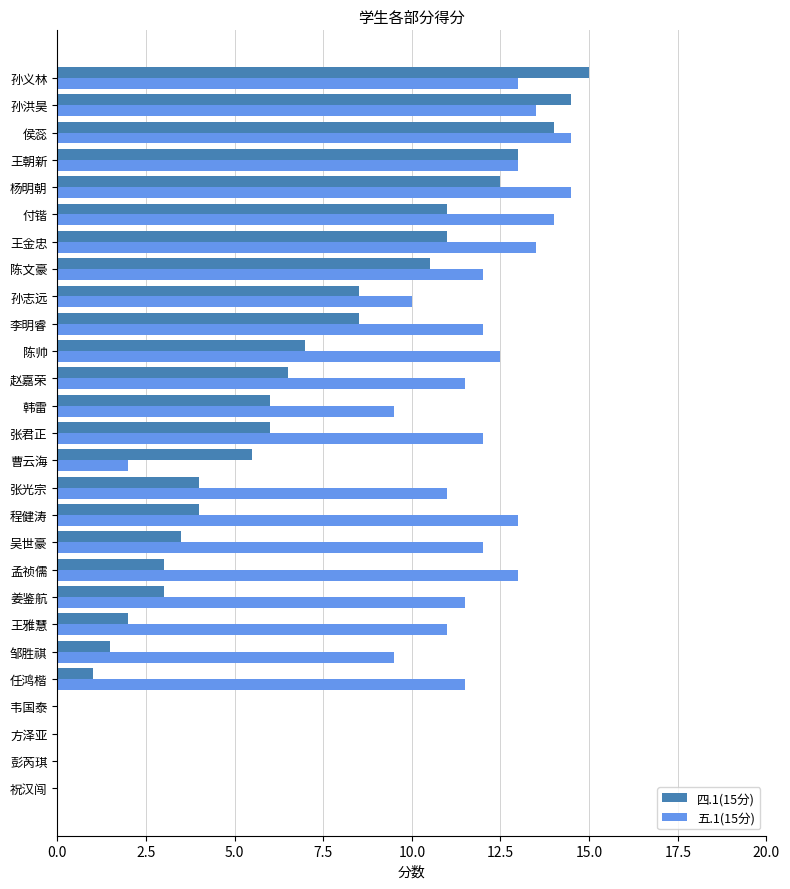

What is the sum of the 四.1(15分) values at 杨明朝 and 曹云海?

18.0